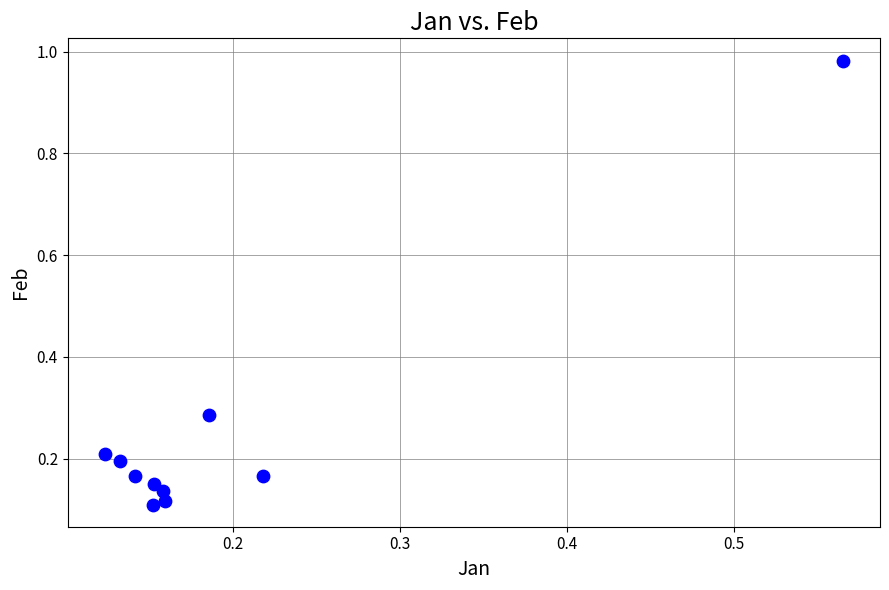

What is the range of Y values (max minus min)?

0.9